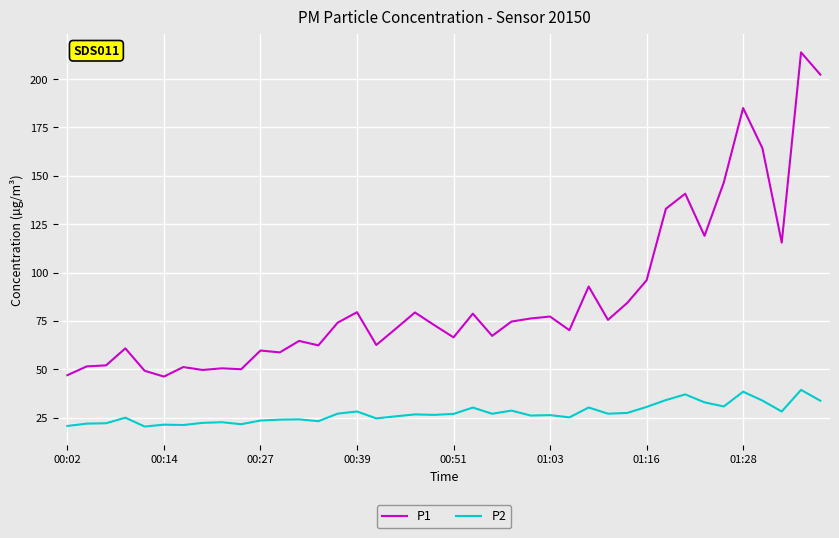

What is the minimum value shown in the chart?

20.5